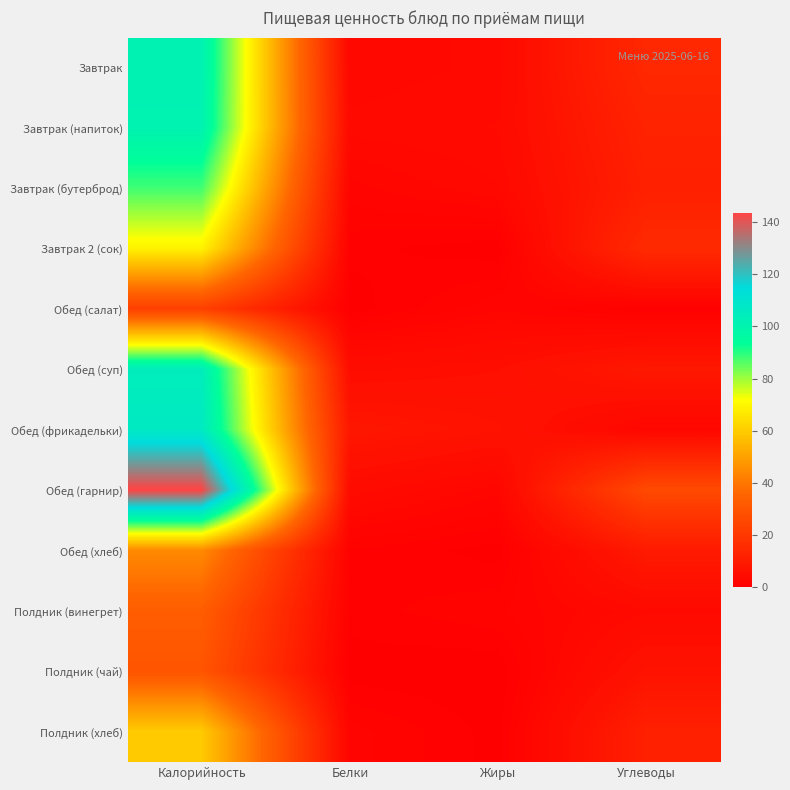

At how many categories does at least one series exceed 15?

2